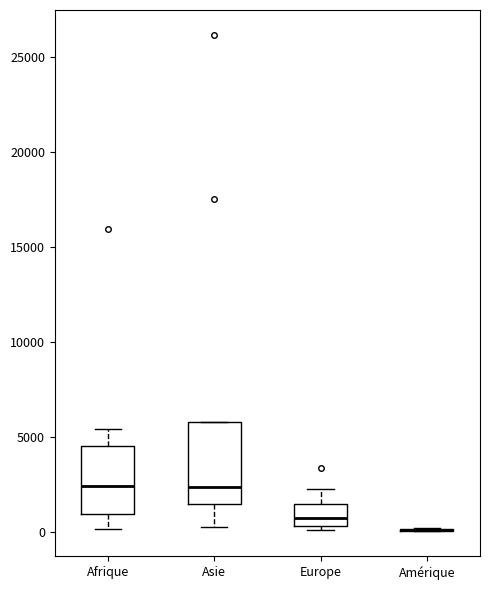

Reading left to right, transcribe this box plot: for each box, give where its median line is, the range the box spans, and where its two whiskers end, as read against the y-axis. The values are not printed on the chart, so give them approximately, as read against the axis.

Afrique: median 2500, box 1000 to 4500, whiskers 0 to 5500
Asie: median 2500, box 1500 to 6000, whiskers 0 to 6000
Europe: median 500 (inside the box), box 500 to 1500, whiskers 0 to 2000
Amérique: box collapsed to a line at 0, whiskers 0 to 0